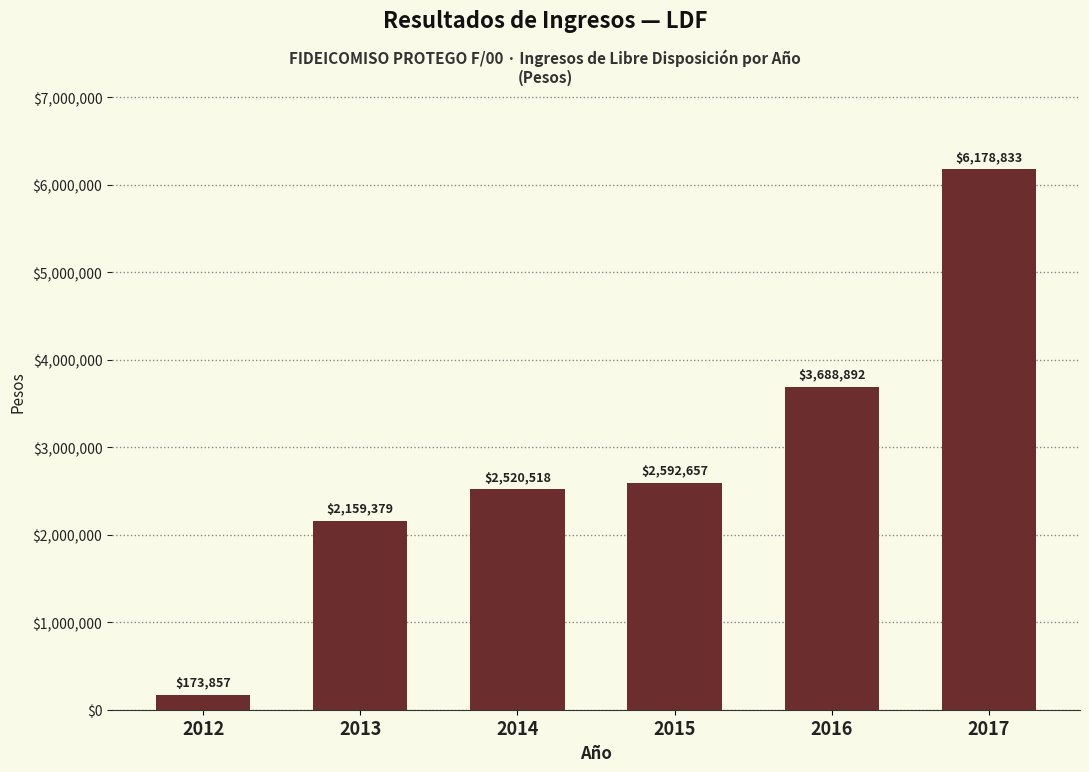

At which category does the chart reach its peak across all series?

2017